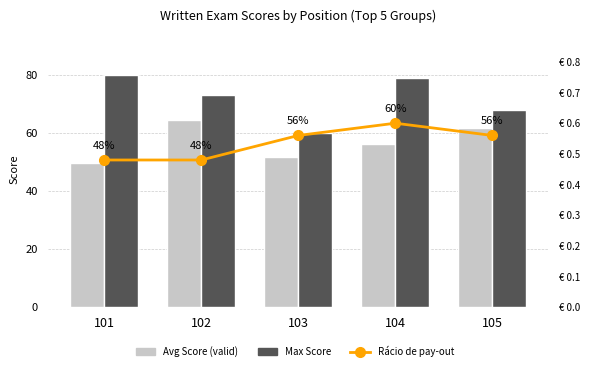

What is the greatest value displayed?

80.0